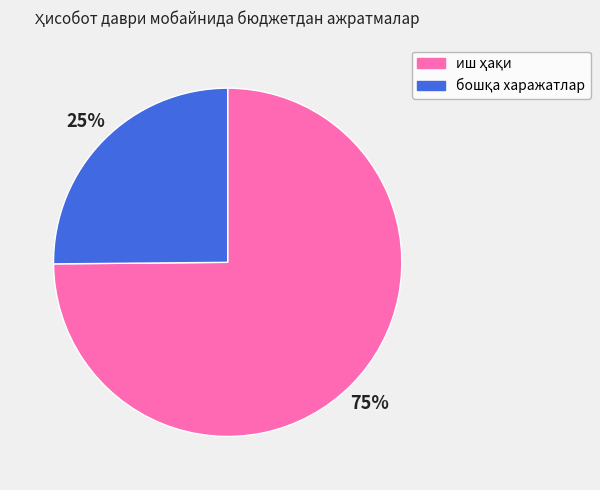

To the nearest percent, what is the difference between the largest and smallest slice percentages?

50%